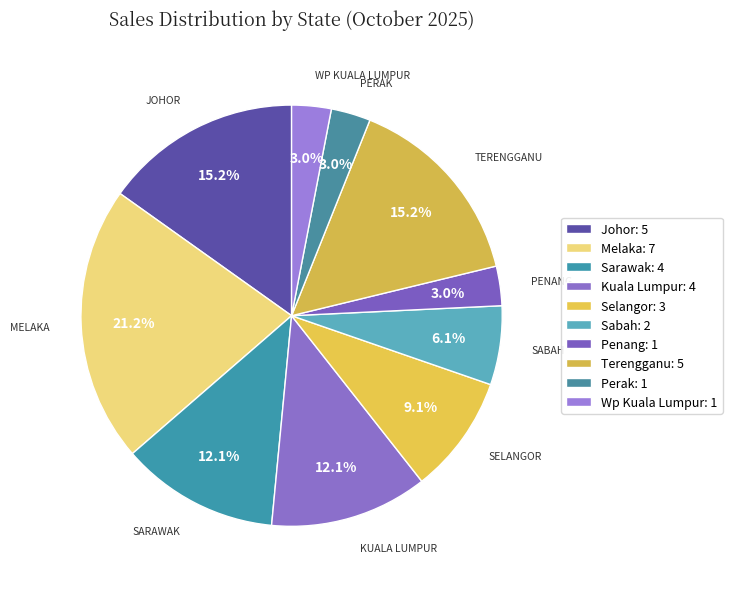

How many segments does this pie chart have?

10